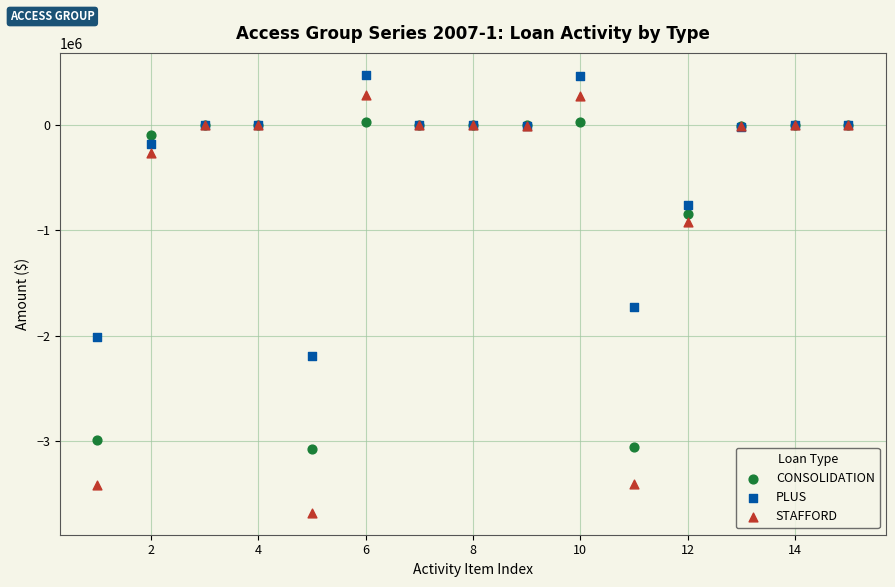

Which series has the widest spread of Y values?

STAFFORD